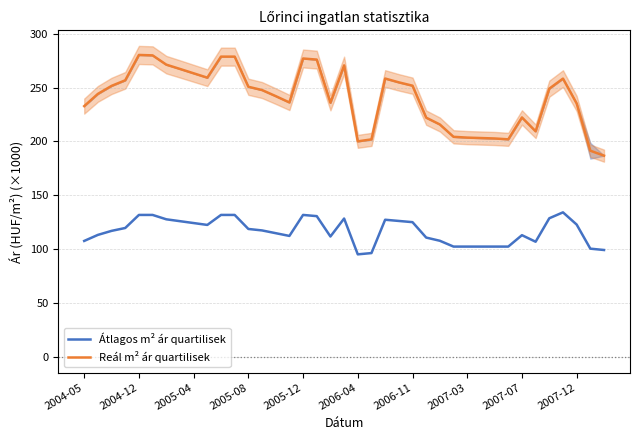

Does the chart display data point markers on the line(s)?

No